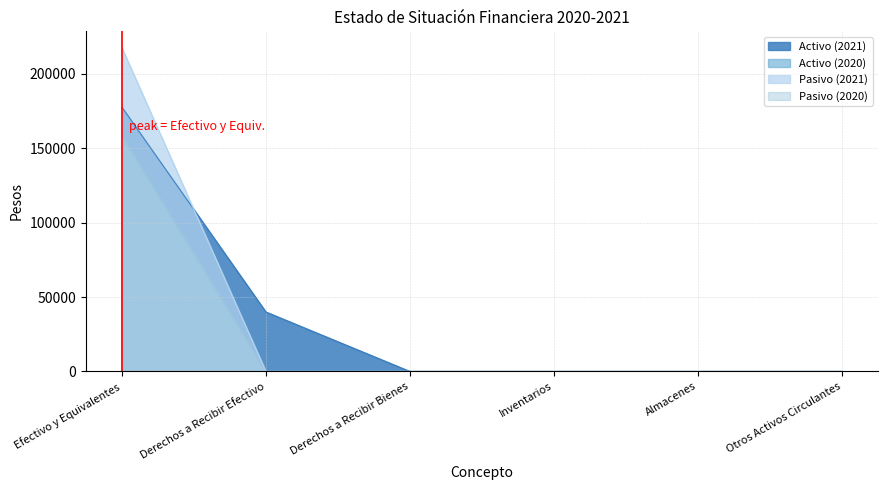

What position from the left is Almacenes?

5